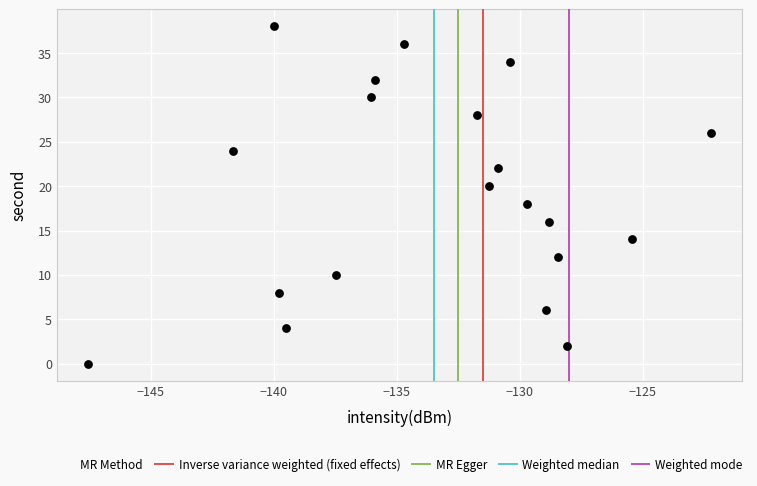

What is the range of Y values (max minus min)?

38